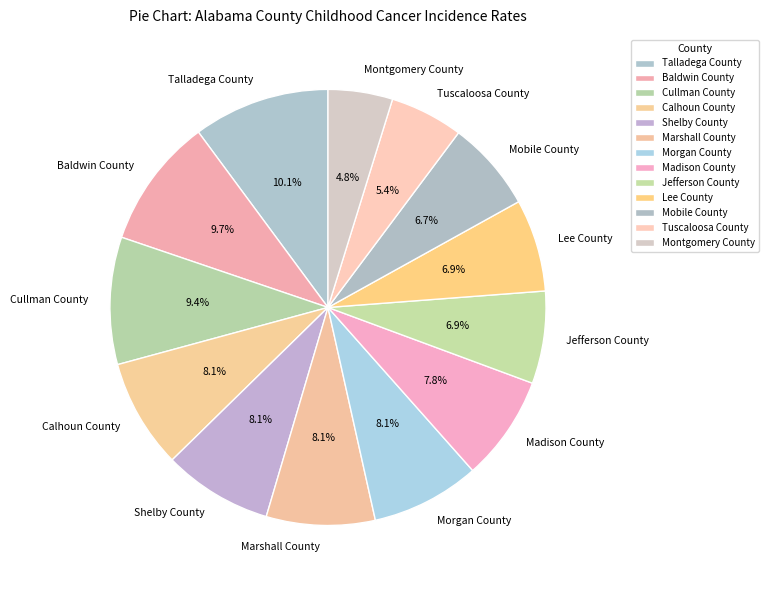

Is there any slice that represents more than half of the pie?

No